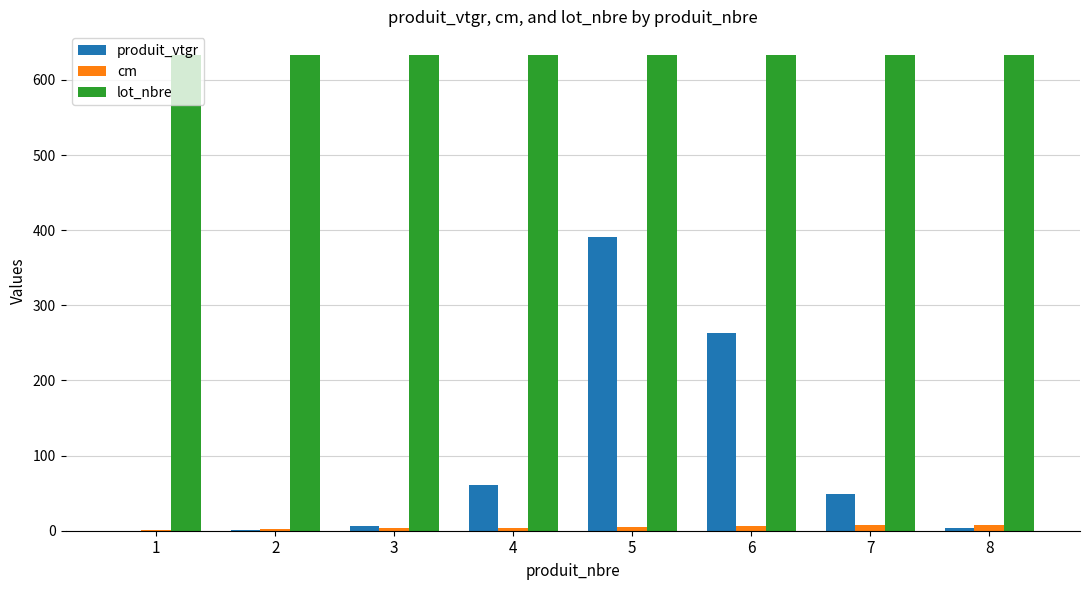

Between 2 and 5, which series saw the biggest shift?

produit_vtgr